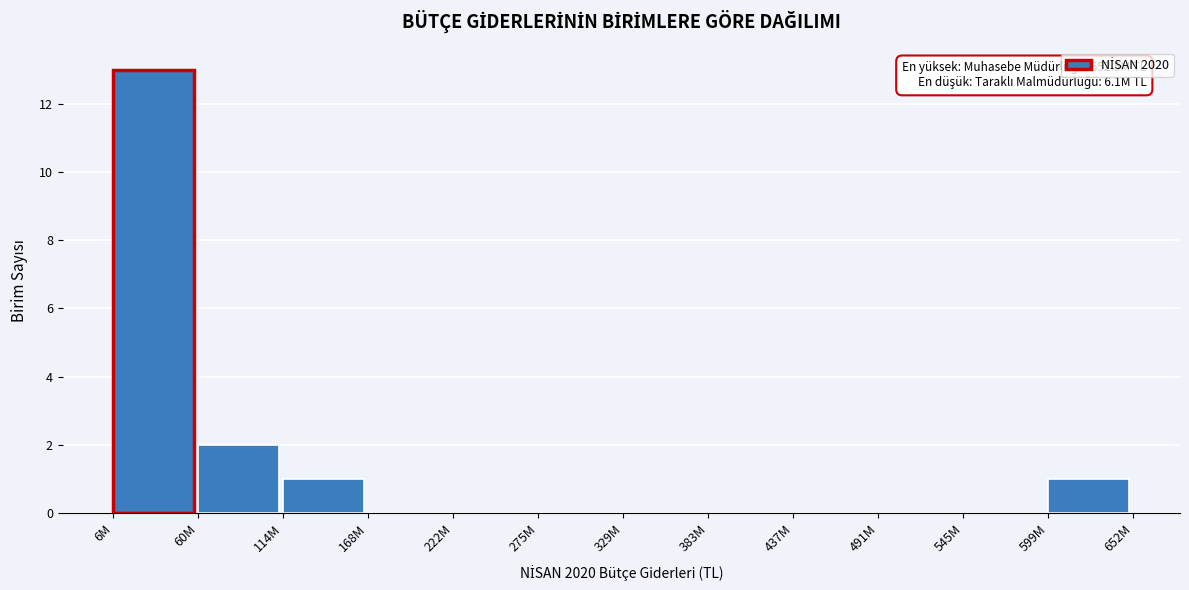

Reading left to right, extract all data points from this chart.

6M=13	60M=2	114M=1	168M=0	222M=0	275M=0	329M=0	383M=0	437M=0	491M=0	545M=0	599M=1